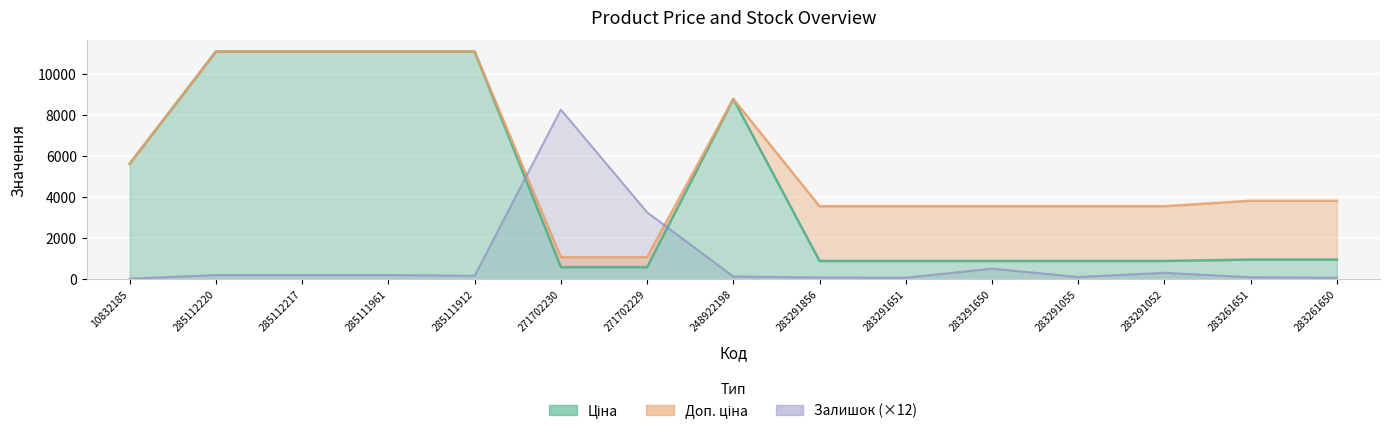

What is the difference between the Доп. ціна values at 248922198 and 283261650?

4969.3